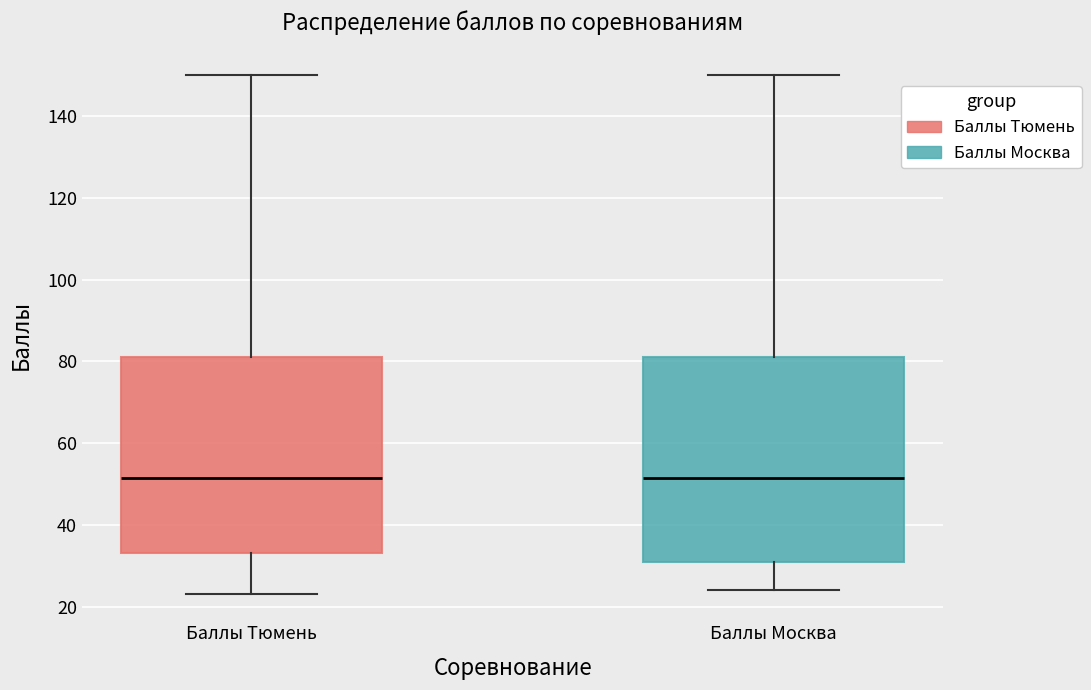

Which box is the tallest, from its lower edge to its upper edge?

Баллы Москва